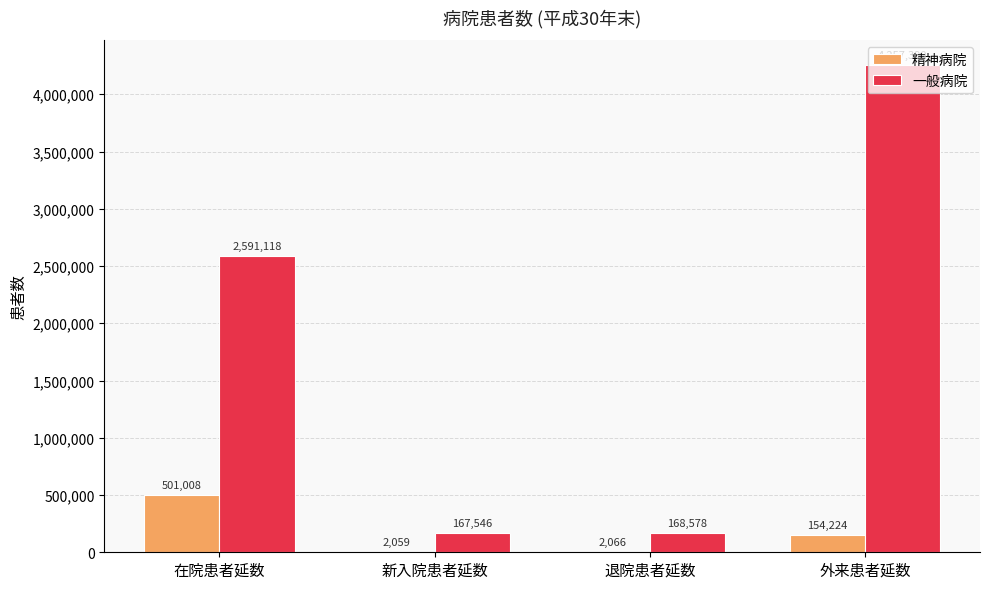

What is the total value across all series at 在院患者延数?

3092126